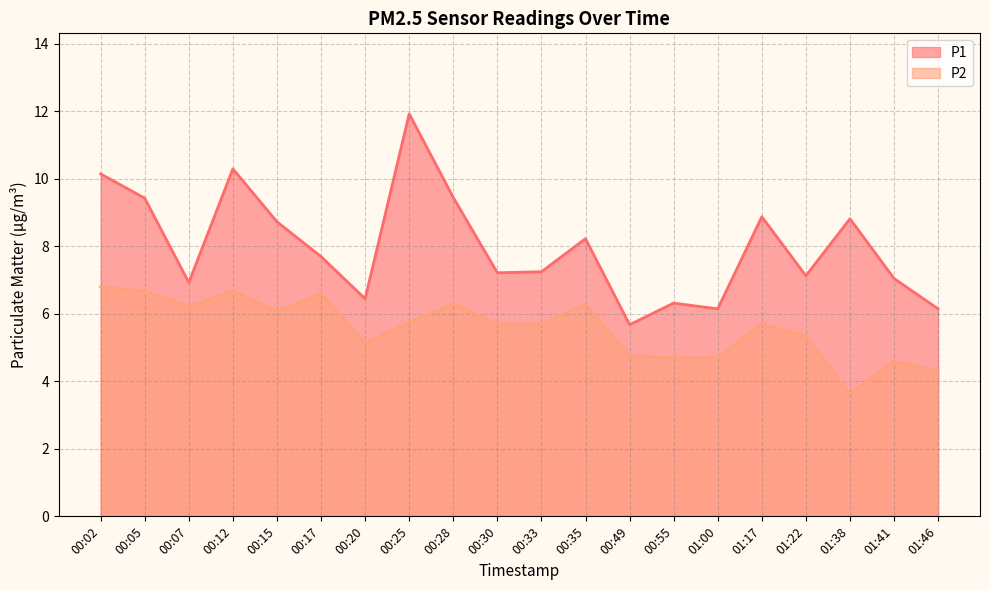

Where does the P2 series first go above 5?

00:02